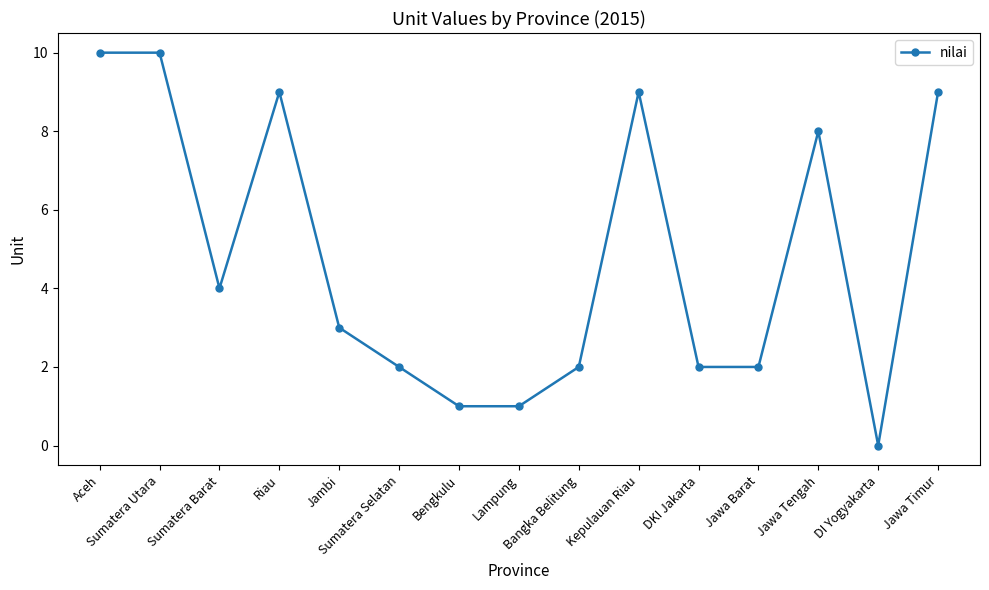

True or false: the data has more than 2 interior local peaks.

True